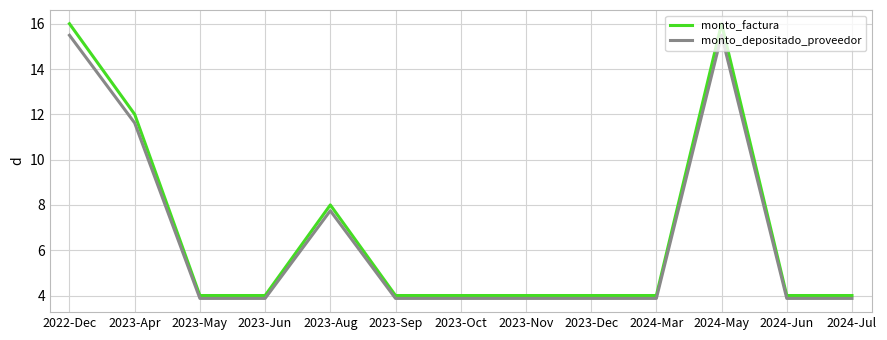

What are all the series names shown in the legend?

monto_factura, monto_depositado_proveedor